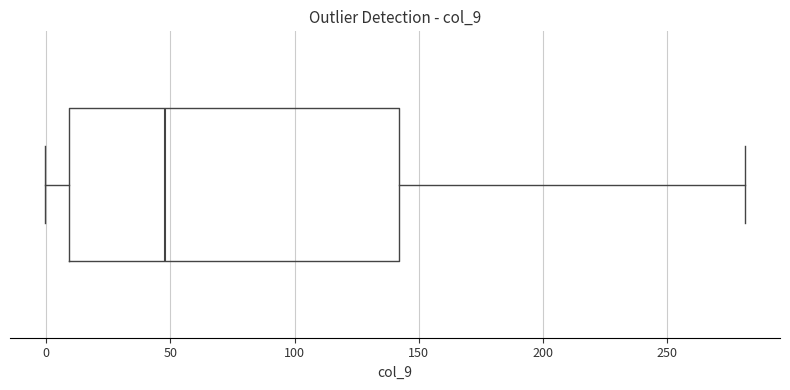

Transcribe this box plot: give where the median line is, the range the box spans, and where the two whiskers end, as read against the x-axis. The values are not printed on the chart, so give them approximately, as read against the axis.

median 50, box 10 to 140, whiskers 0 to 280